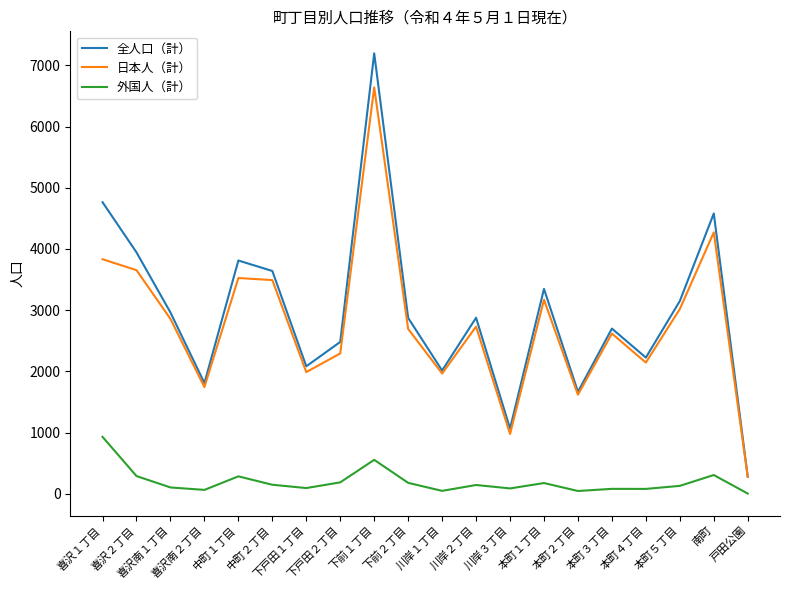

Which series has the largest range (max minus min)?

全人口（計）